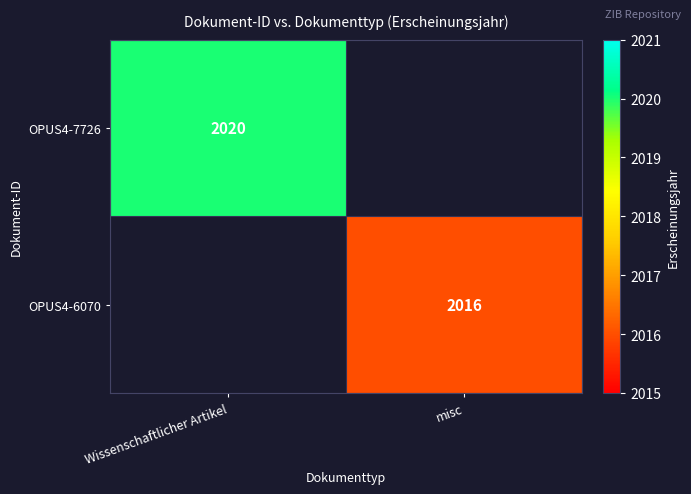

Is the value of OPUS4-6070 at misc greater than the value of OPUS4-7726 at Wissenschaftlicher Artikel?

No